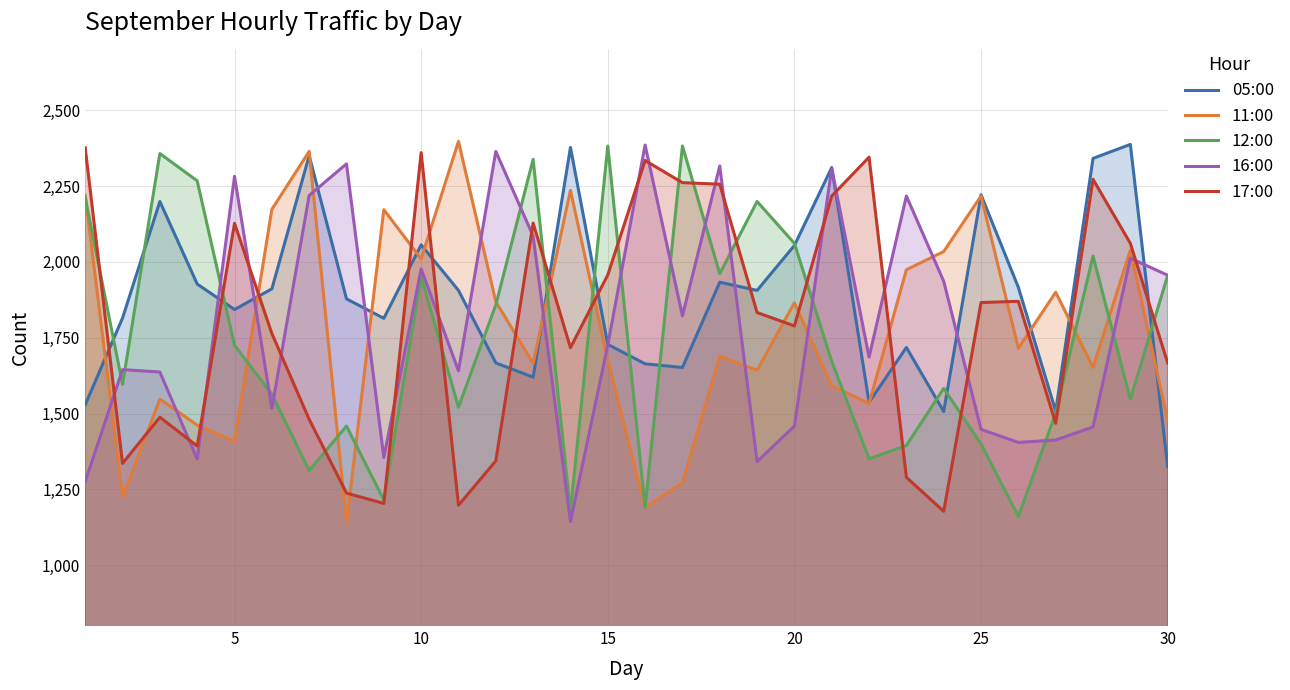

Count the number of data series in this chart.

5